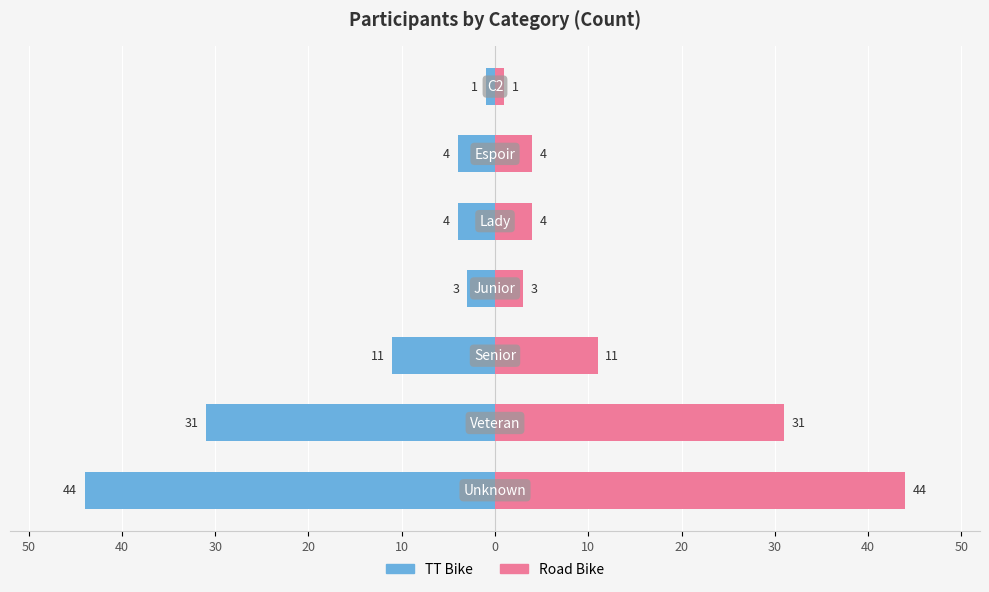

At how many categories does at least one series exceed 33?

1